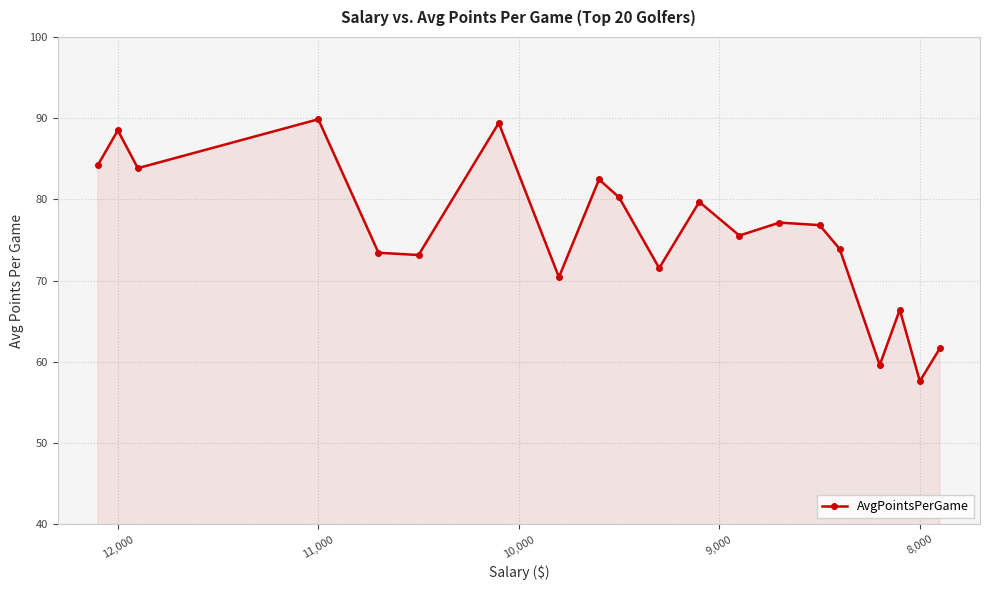

How many interior local valleys (lower than both neighbors) does the data have?

7